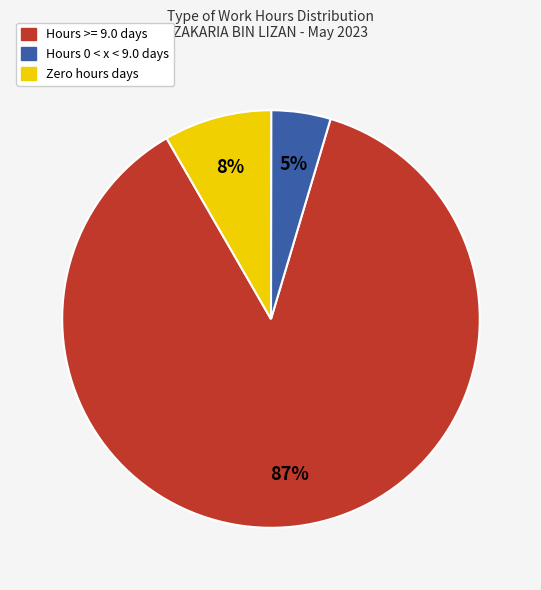

Is the sum of Hours 0 < x < 9.0 days and Hours >= 9.0 days greater than half?

Yes